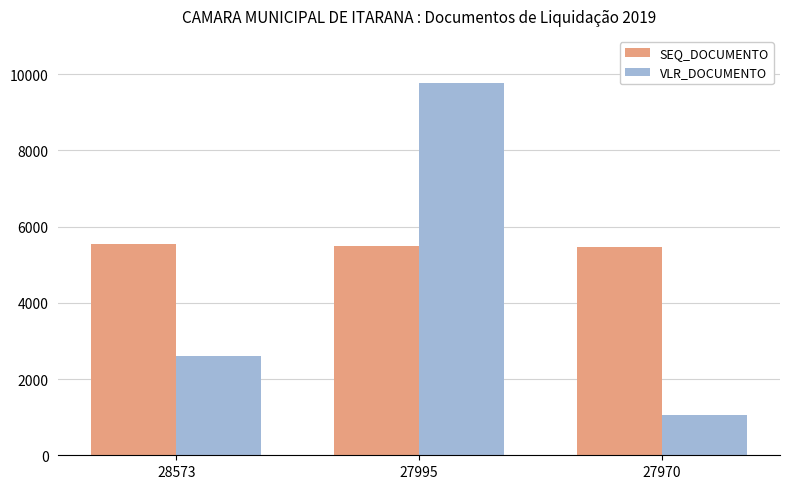

Which category has the lowest value in the VLR_DOCUMENTO series?

27970